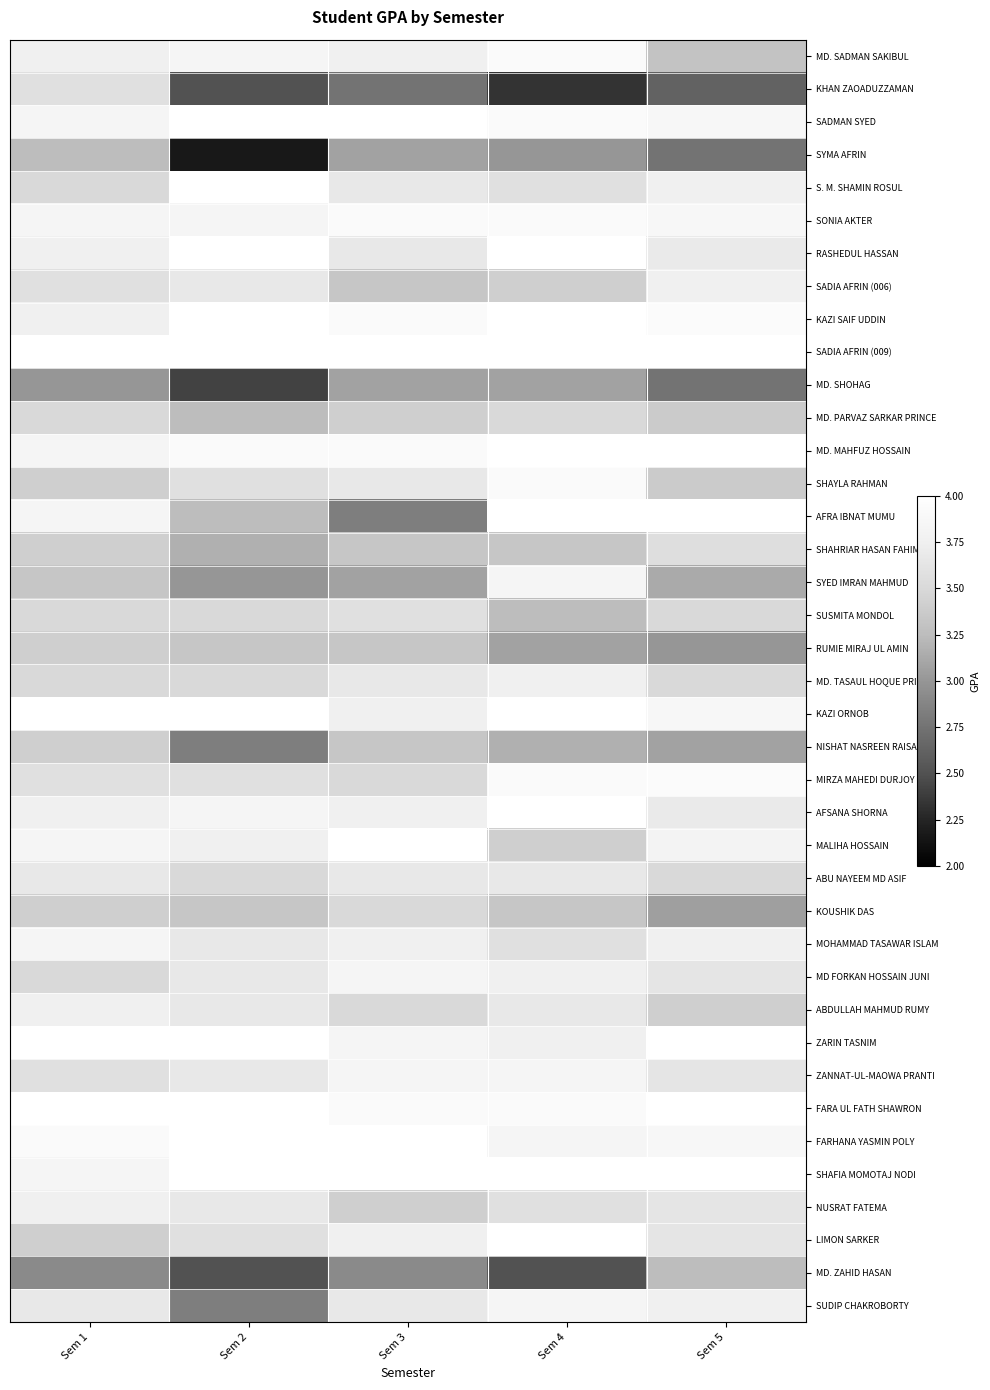

Which category has the highest value in the NUSRAT FATEMA series?

Sem 1